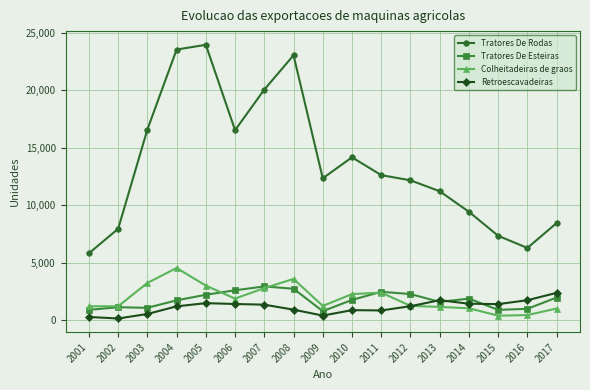

At how many categories does at least one series exceed 21153?

3